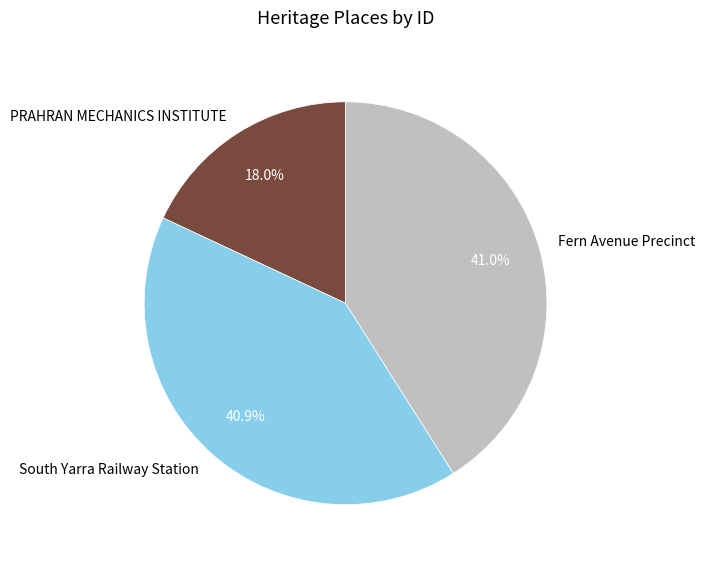

Between Fern Avenue Precinct and PRAHRAN MECHANICS INSTITUTE, which is larger?

Fern Avenue Precinct